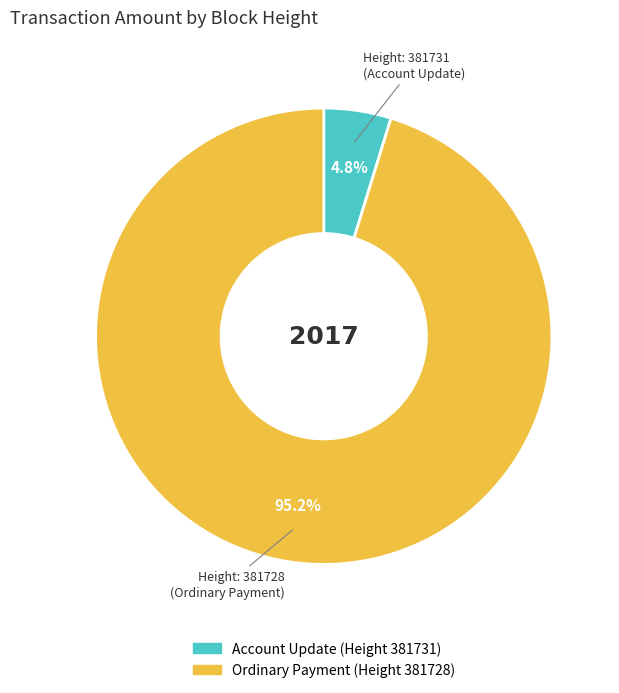

Is there a majority slice in this chart?

Yes